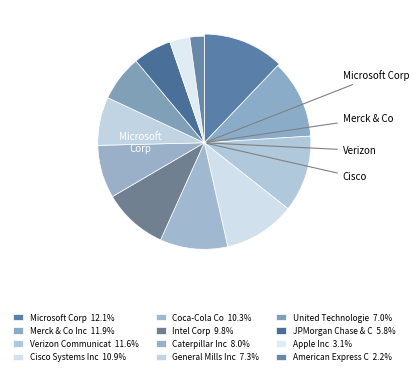

To the nearest percent, what is the difference between the largest and smallest slice percentages?

10%